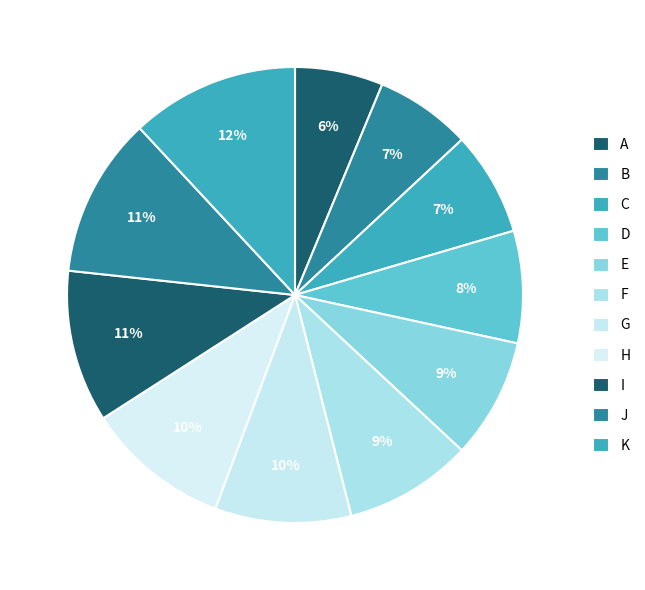

To the nearest percent, what is the average slice percentage?

9%